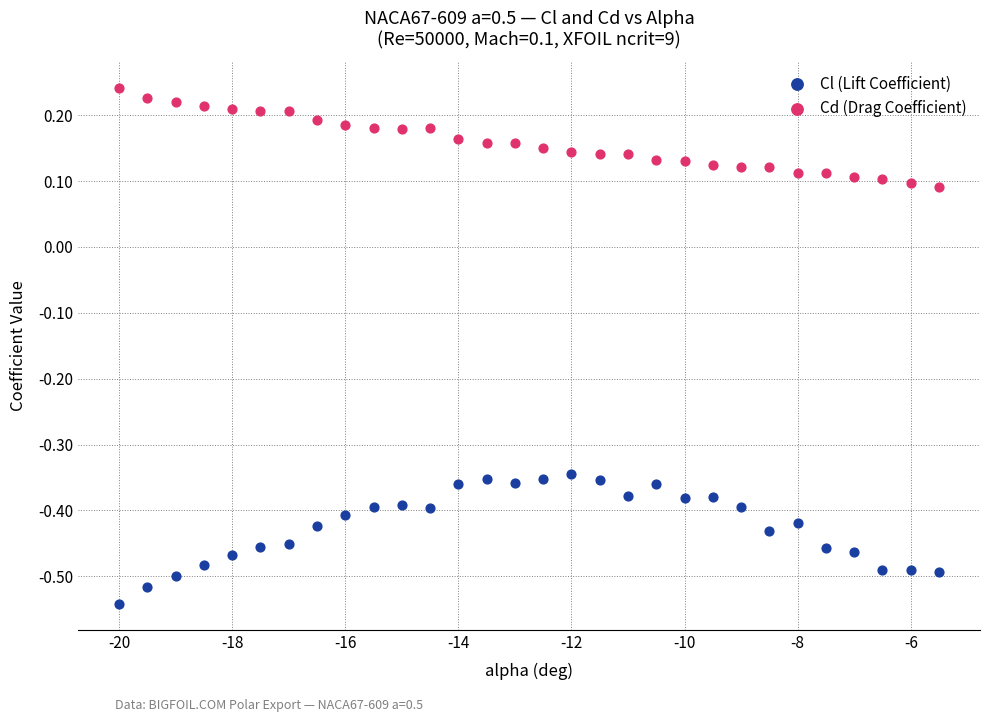

Which series has the largest Y range (max minus min)?

Cl (Lift Coefficient)